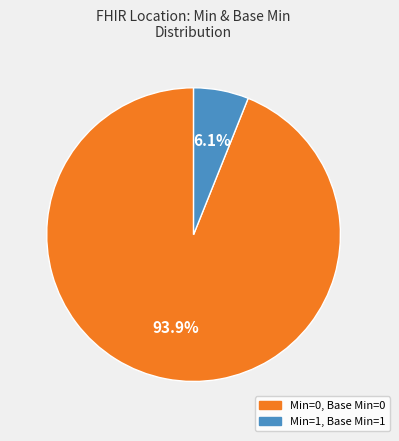

Rank the categories by value from highest to lowest.

Min=0, Base Min=0, Min=1, Base Min=1